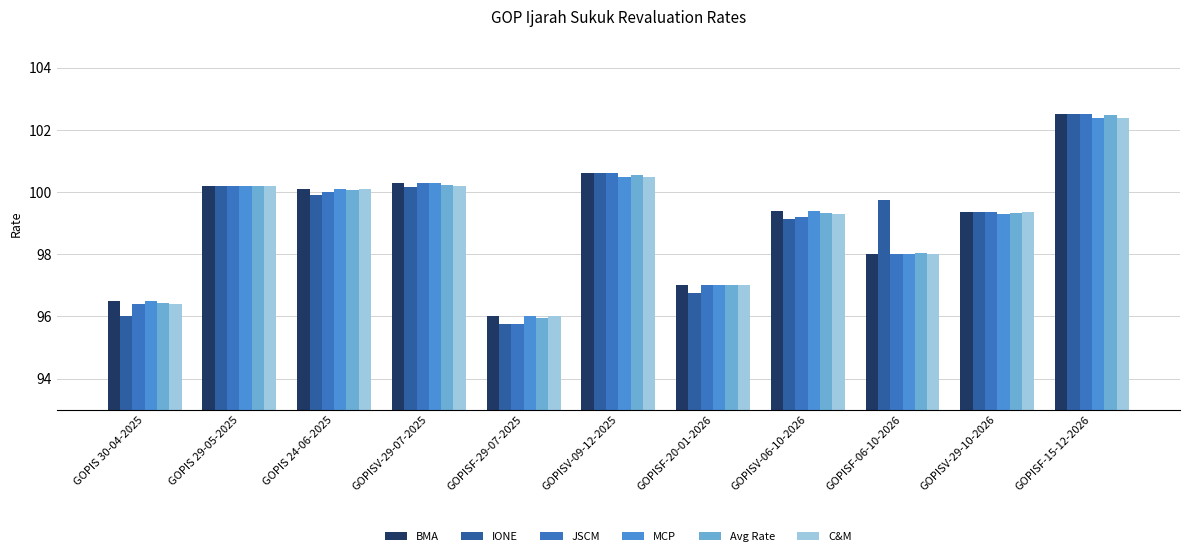

What is the difference between the second highest and minimum values in the Avg Rate series?

4.6